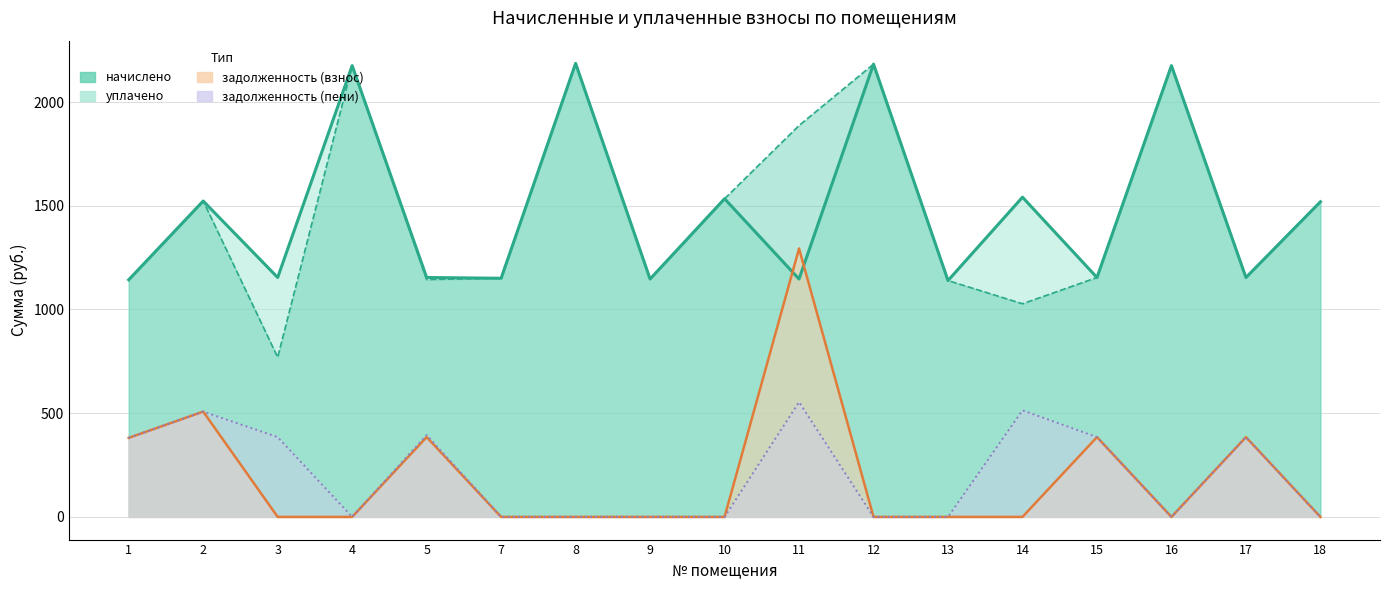

Which has a higher value, 5 or 3?

5